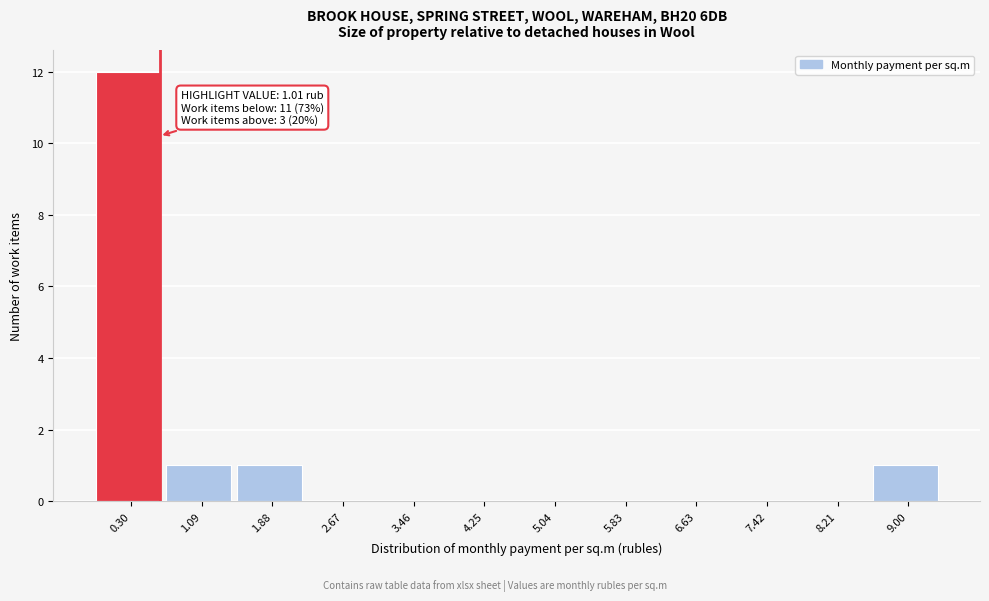

Reading right to left, transcribe all the data shown in this chart.

9.00=1	8.21=0	7.42=0	6.63=0	5.83=0	5.04=0	4.25=0	3.46=0	2.67=0	1.88=1	1.09=1	0.30=12